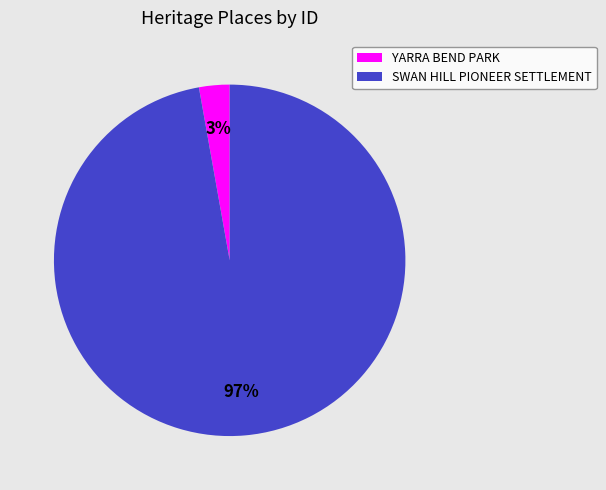

Between SWAN HILL PIONEER SETTLEMENT and YARRA BEND PARK, which is larger?

SWAN HILL PIONEER SETTLEMENT